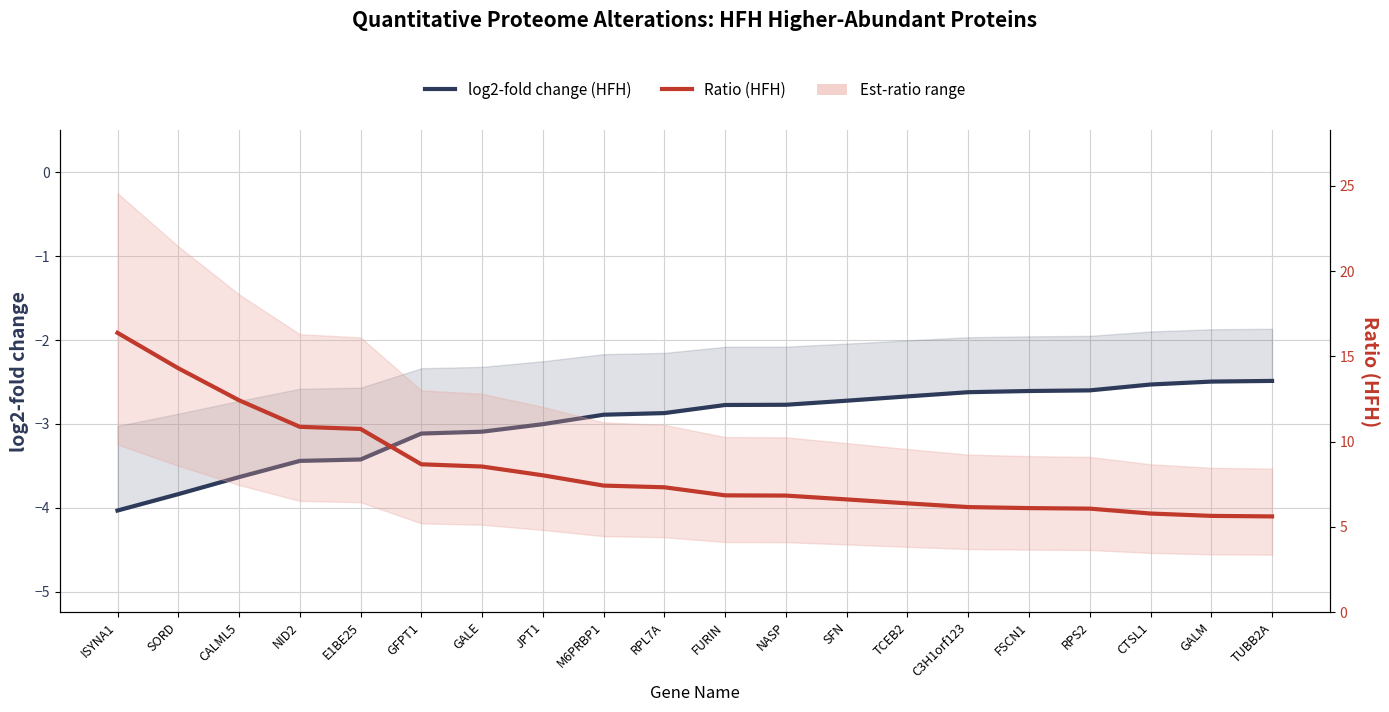

Reading left to right, list all the values displayed in this chart.

log2-fold change (HFH): ISYNA1=-4.0	SORD=-3.8	CALML5=-3.6	NID2=-3.4	E1BE25=-3.4	GFPT1=-3.1	GALE=-3.1	JPT1=-3.0	M6PRBP1=-2.9	RPL7A=-2.9	FURIN=-2.8	NASP=-2.8	SFN=-2.7	TCEB2=-2.7	C3H1orf123=-2.6	FSCN1=-2.6	RPS2=-2.6	CTSL1=-2.5	GALM=-2.5	TUBB2A=-2.5
Ratio (HFH): ISYNA1=16.4	SORD=14.3	CALML5=12.4	NID2=10.9	E1BE25=10.7	GFPT1=8.7	GALE=8.5	JPT1=8.0	M6PRBP1=7.4	RPL7A=7.3	FURIN=6.8	NASP=6.8	SFN=6.6	TCEB2=6.4	C3H1orf123=6.2	FSCN1=6.1	RPS2=6.1	CTSL1=5.8	GALM=5.6	TUBB2A=5.6